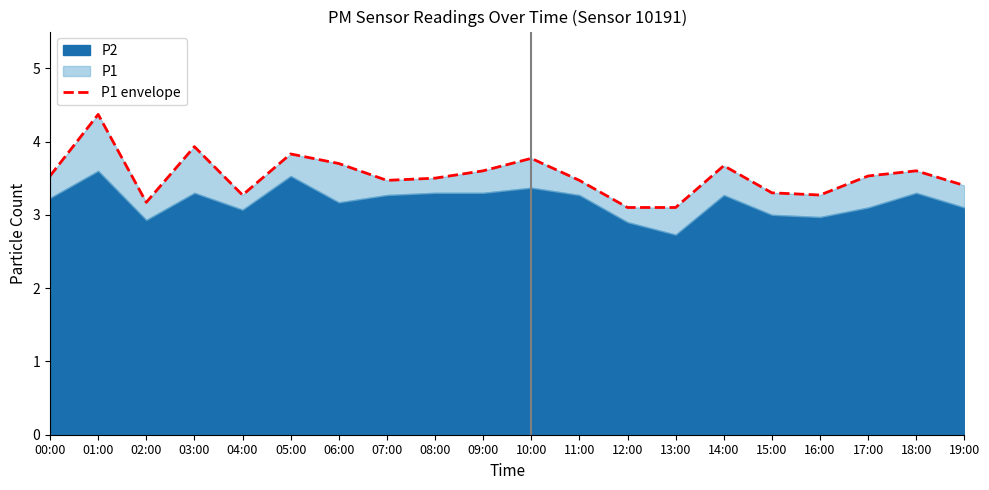

What is the greatest value displayed?

4.4